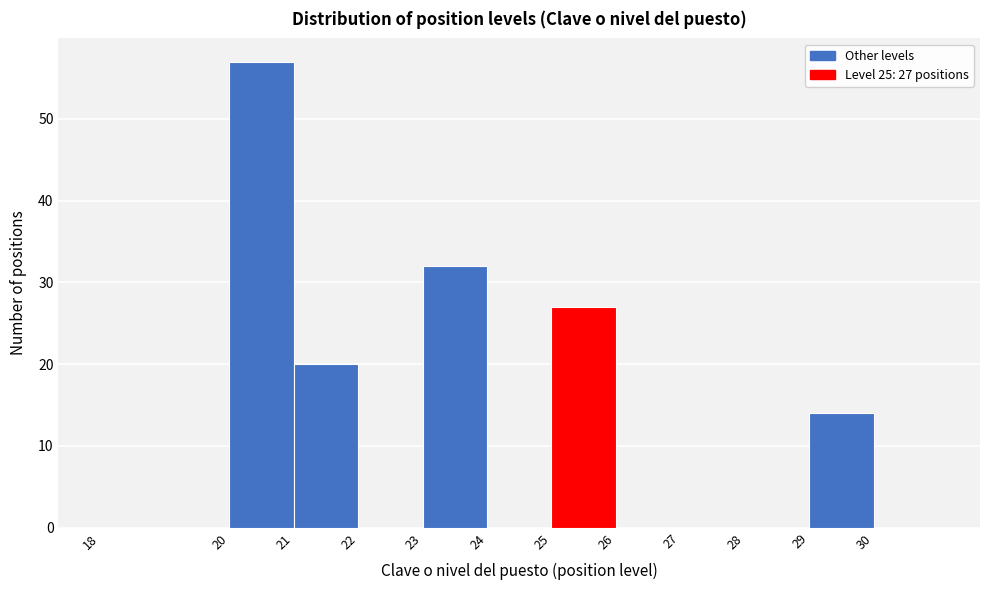

Over which range of the x-axis is the bar tallest?

20 to 21